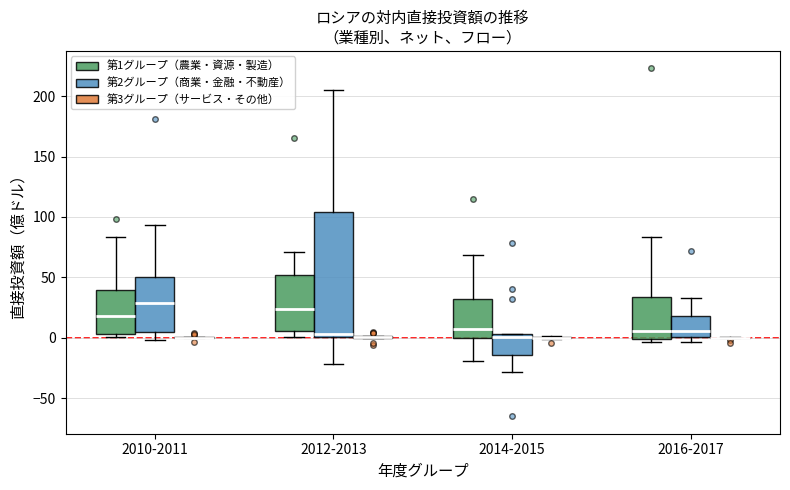

Reading left to right, read every box against the y-axis: the position of its median line, the range the box covers, and the ends of its whiskers. The values are not printed on the chart, so give them approximately, as read against the axis.

2010-2011 (第1グループ（農業・資源・製造）): median 20, box 5 to 40, whiskers 0 to 85
2010-2011 (第2グループ（商業・金融・不動産）): median 30, box 5 to 50, whiskers 0 to 95
2010-2011 (第3グループ（サービス・その他）): box collapsed to a line at 0, whiskers 0 to 0
2012-2013 (第1グループ（農業・資源・製造）): median 25, box 5 to 50, whiskers 0 to 70
2012-2013 (第2グループ（商業・金融・不動産）): median 5, box 0 to 105, whiskers -20 to 205
2012-2013 (第3グループ（サービス・その他）): box collapsed to a line at 0, whiskers 0 to 0
2014-2015 (第1グループ（農業・資源・製造）): median 5, box 0 to 30, whiskers -20 to 70
2014-2015 (第2グループ（商業・金融・不動産）): median 0, box -15 to 5, whiskers -30 to 5
2014-2015 (第3グループ（サービス・その他）): box collapsed to a line at 0, whiskers 0 to 0
2016-2017 (第1グループ（農業・資源・製造）): median 5, box 0 to 35, whiskers -5 to 85
2016-2017 (第2グループ（商業・金融・不動産）): median 5, box 0 to 20, whiskers -5 to 35
2016-2017 (第3グループ（サービス・その他）): box collapsed to a line at 0, whiskers 0 to 0